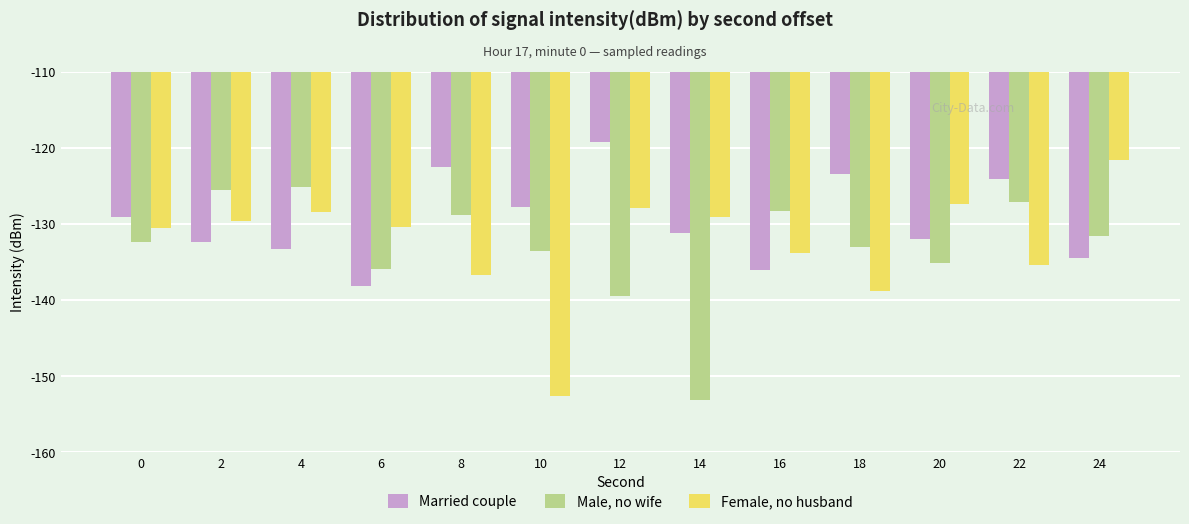

How many values in the Female, no husband series exceed -130?

6